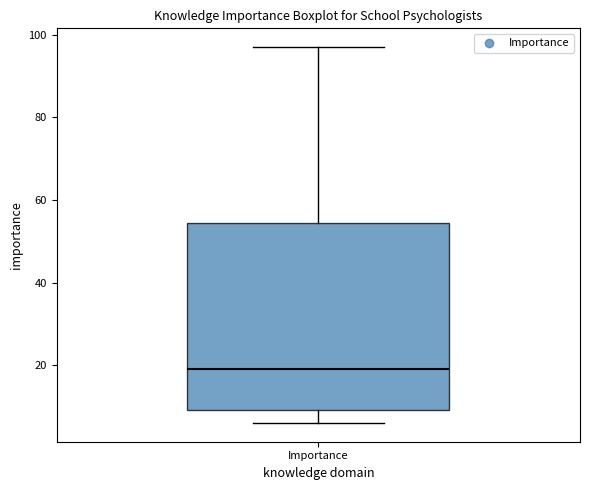

Transcribe this box plot: give where the median line is, the range the box spans, and where the two whiskers end, as read against the y-axis. The values are not printed on the chart, so give them approximately, as read against the axis.

median 20, box 10 to 54, whiskers 6 to 98